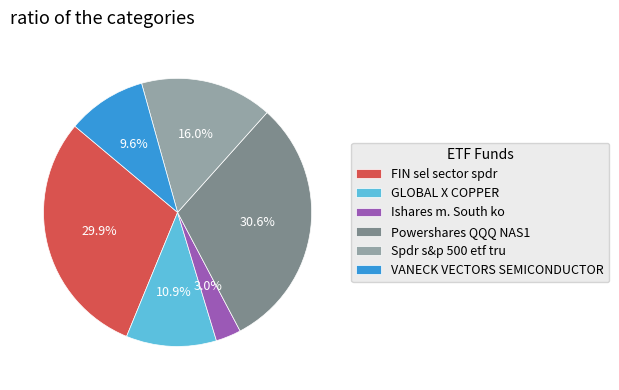

Is there a majority slice in this chart?

No